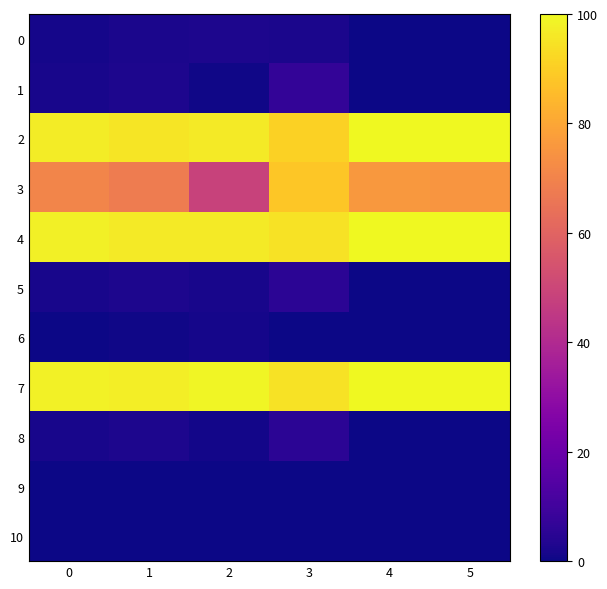

Which series has the largest range (max minus min)?

3